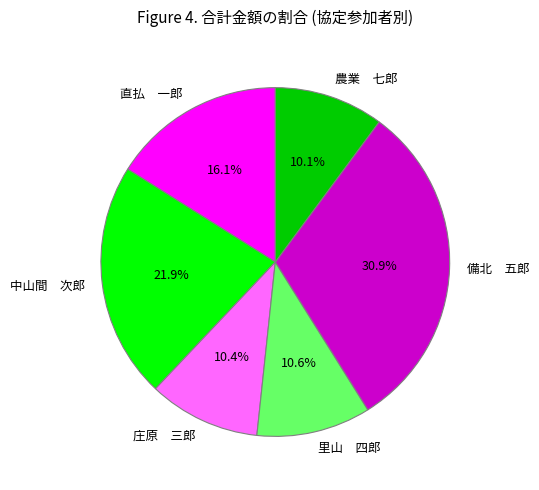

How many slices are in this pie chart?

6